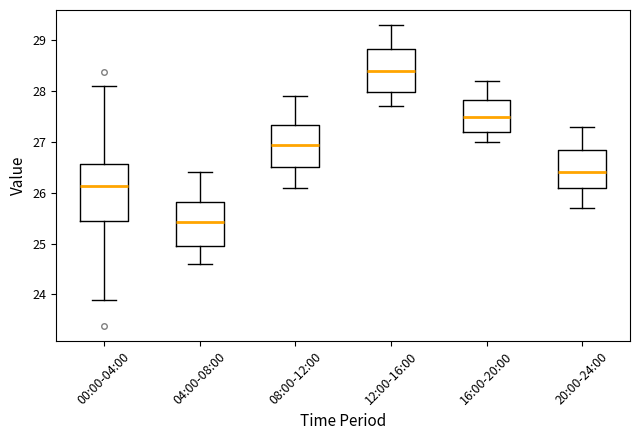

Which box is the tallest, from its lower edge to its upper edge?

00:00-04:00